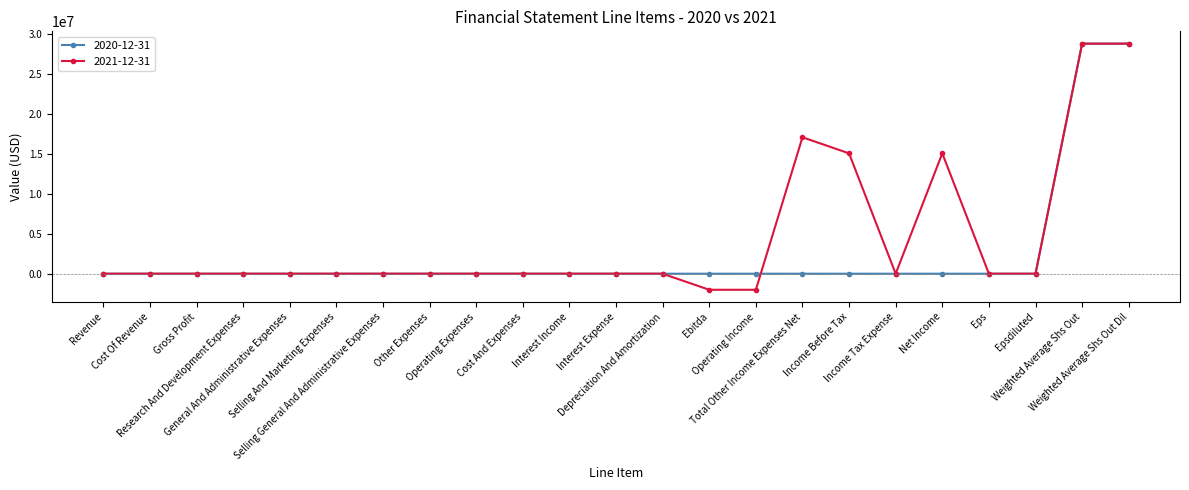

What is the greatest value displayed?

28749999.0